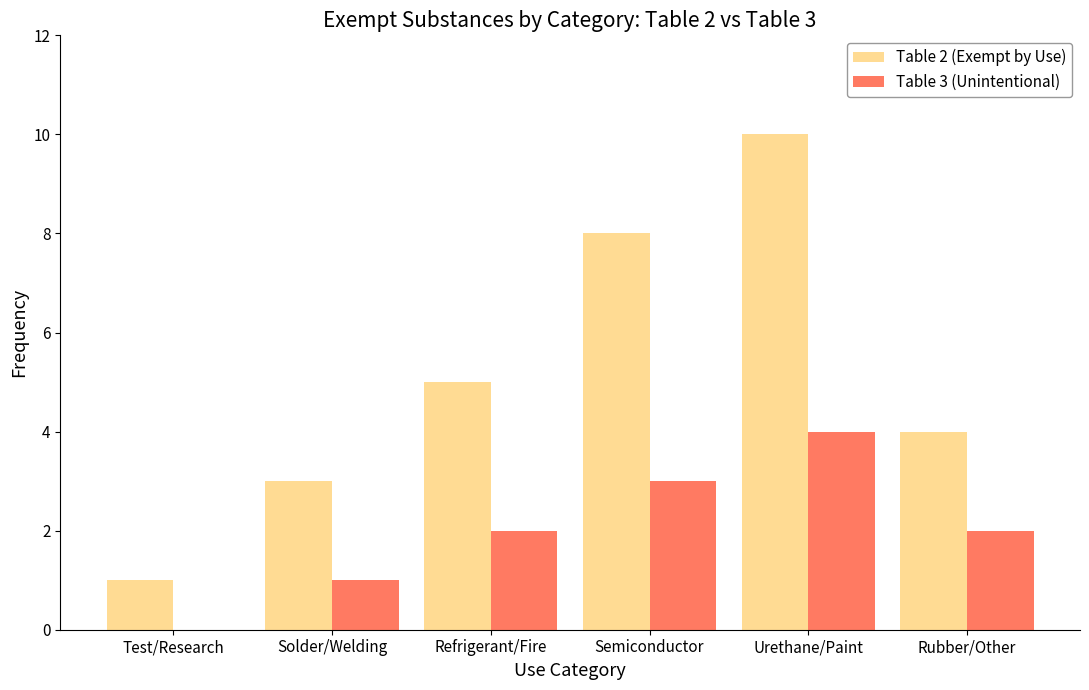

Which series has the largest total across all categories?

Table 2 (Exempt by Use)